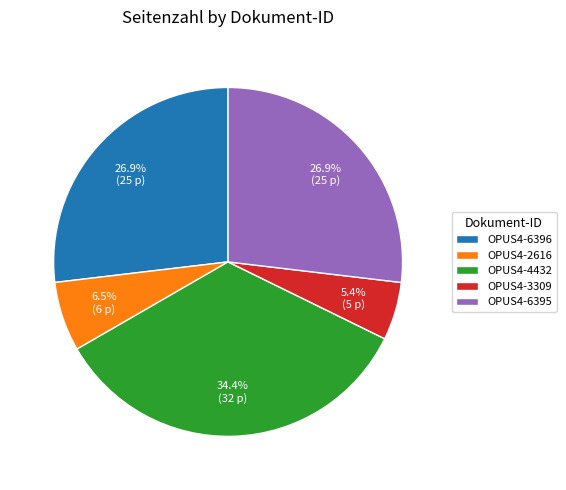

Which category has the biggest portion of the pie?

OPUS4-4432